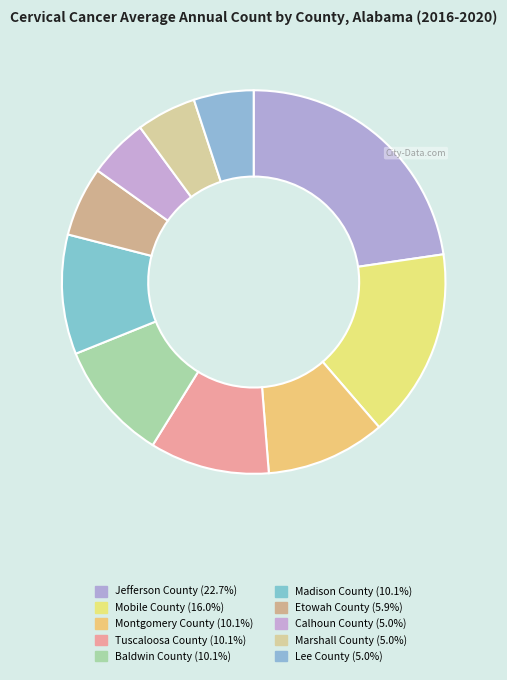

Is it true that Baldwin County is 10% of the pie?

True